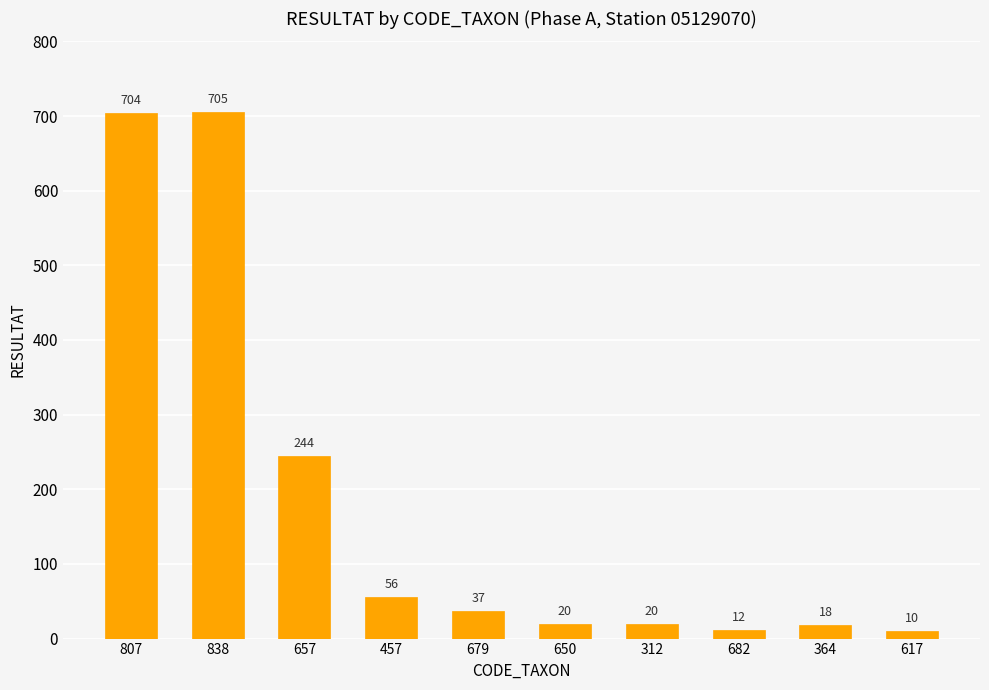

Are the bars horizontal?

No